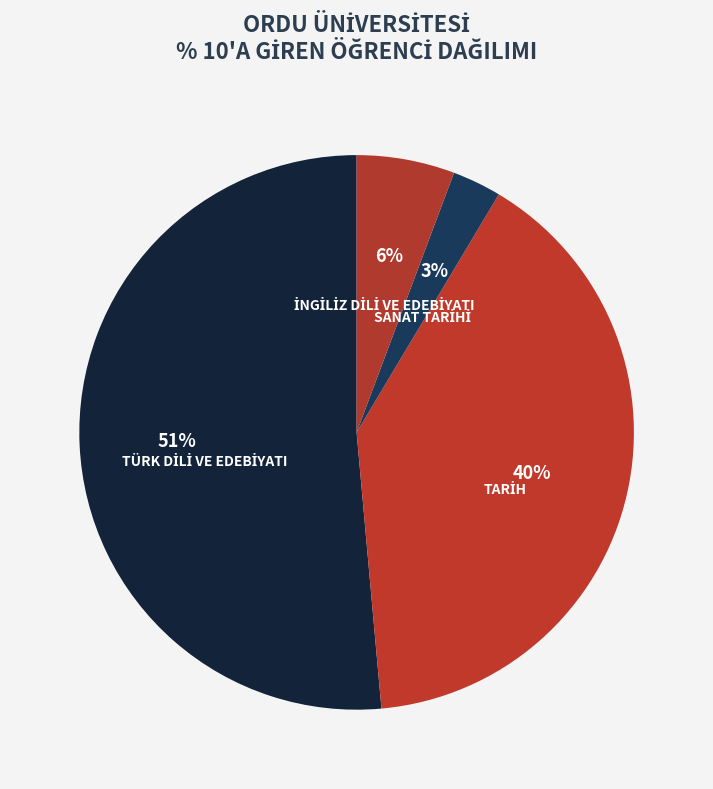

To the nearest percent, what is the average slice percentage?

25%